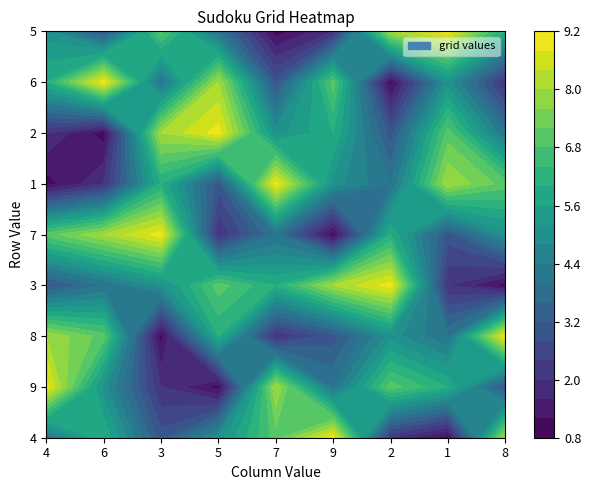

Reading left to right, what are all the values shown in this chart?

4: 4	9	8	3	7	1	2	6	5
6: 6	5	7	4	8	2	1	9	3
3: 3	2	1	5	9	6	8	4	7
5: 5	1	6	7	2	3	9	8	4
7: 7	8	2	6	4	9	5	3	1
9: 9	4	3	8	1	5	6	7	2
2: 2	7	5	9	6	4	3	1	8
1: 1	6	4	2	3	8	7	5	9
8: 8	3	9	1	5	7	4	2	6